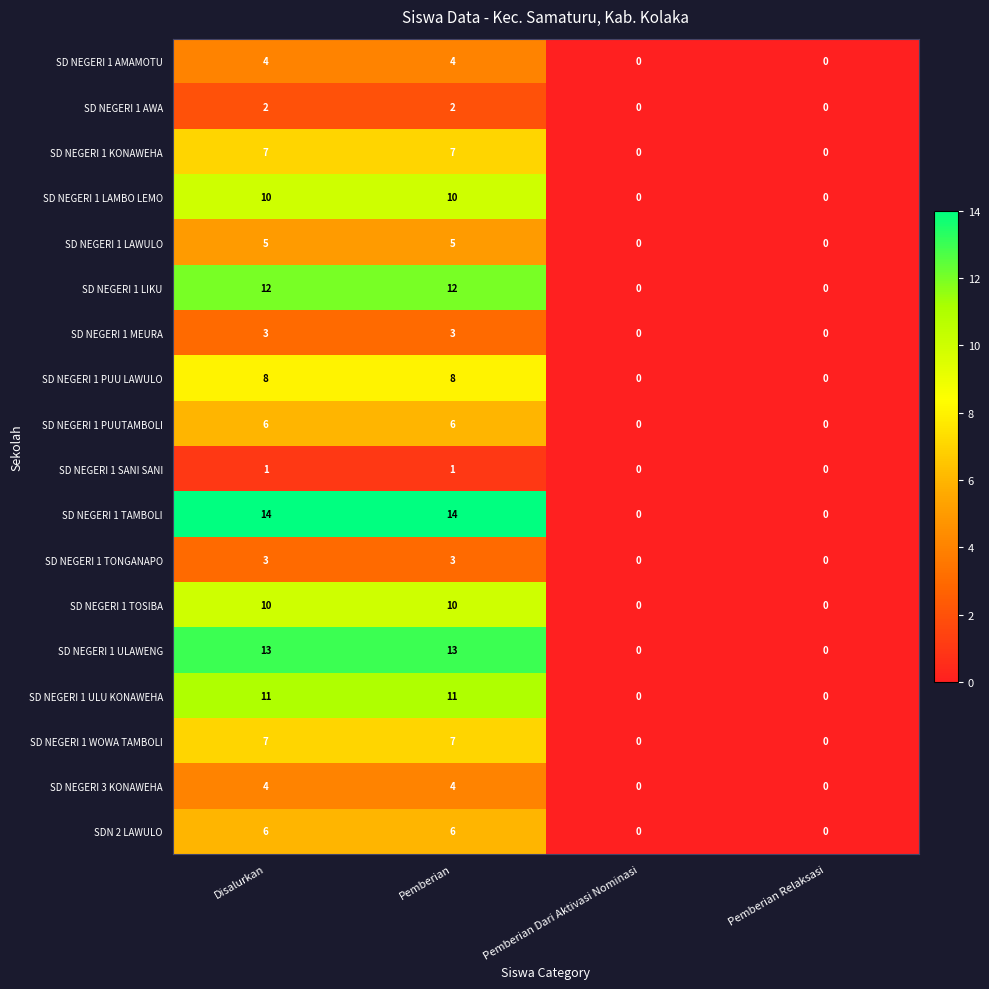

What is the spread (max minus min) of values at Pemberian?

13